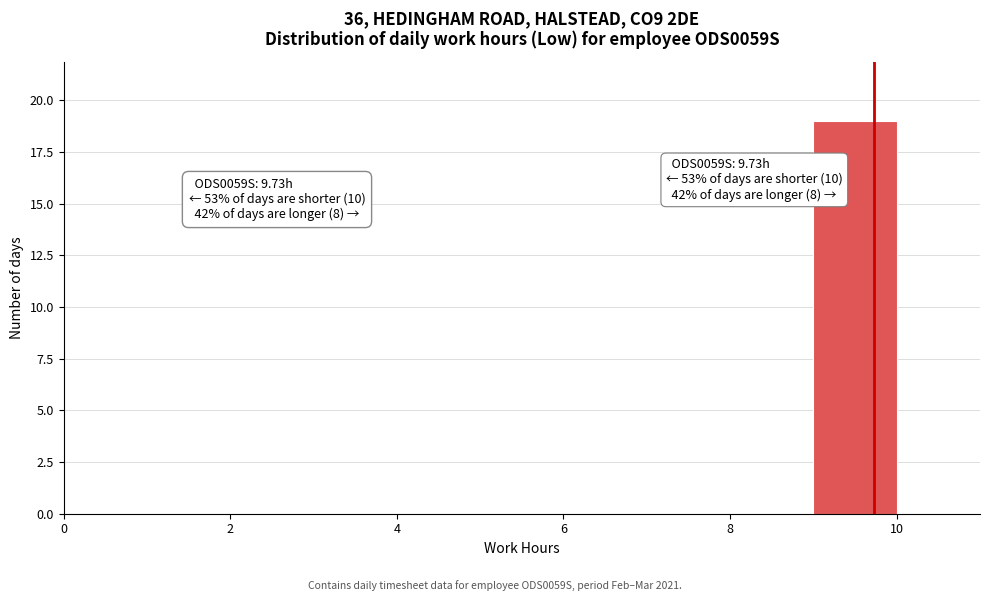

Over which range of the x-axis is the bar tallest?

9 to 10